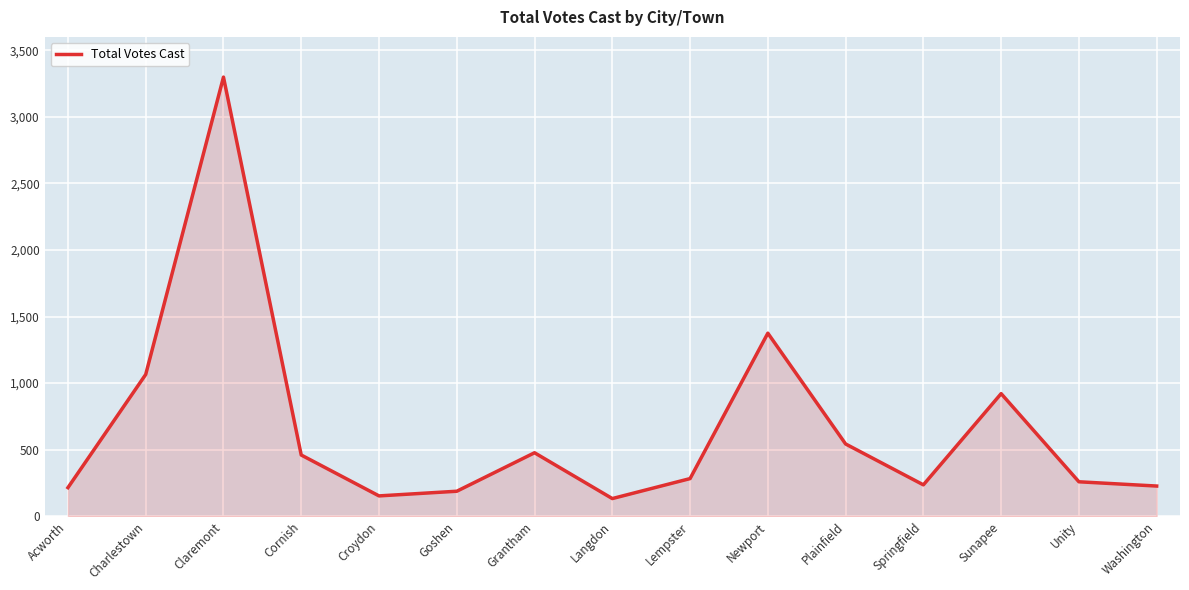

What is the difference between the values at Sunapee and Cornish?

461